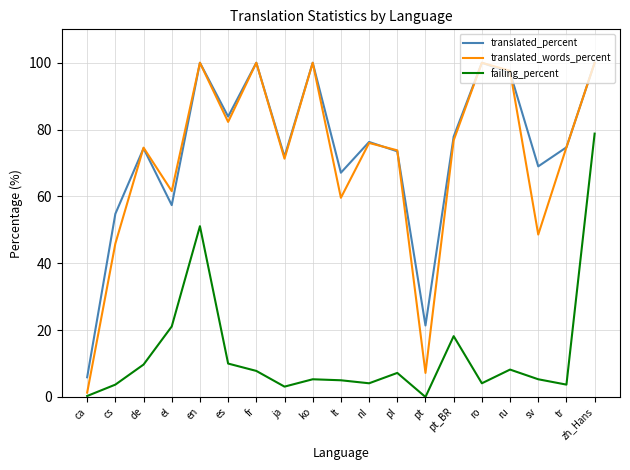

True or false: failing_percent and translated_percent intersect in this chart.

False